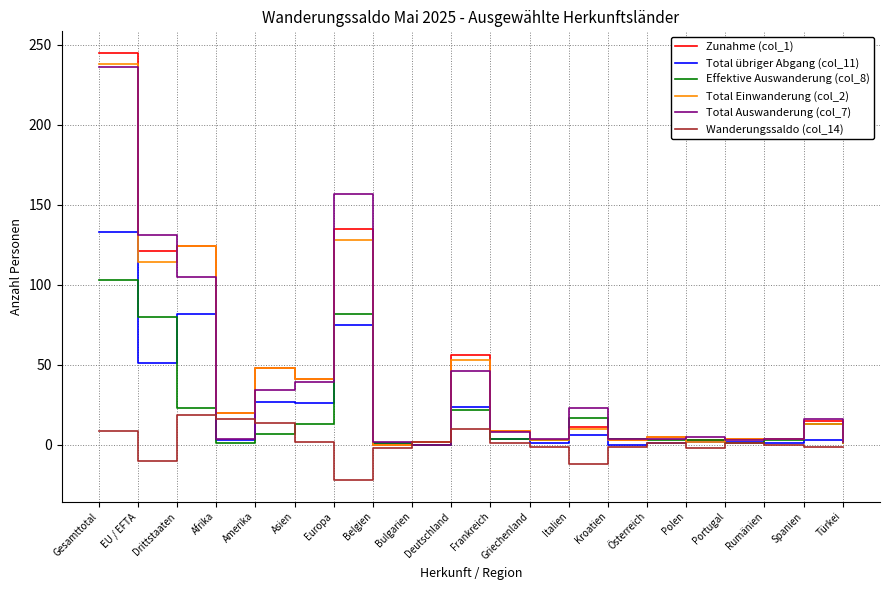

At which label is Total Einwanderung (col_2) closest to 119?

EU / EFTA